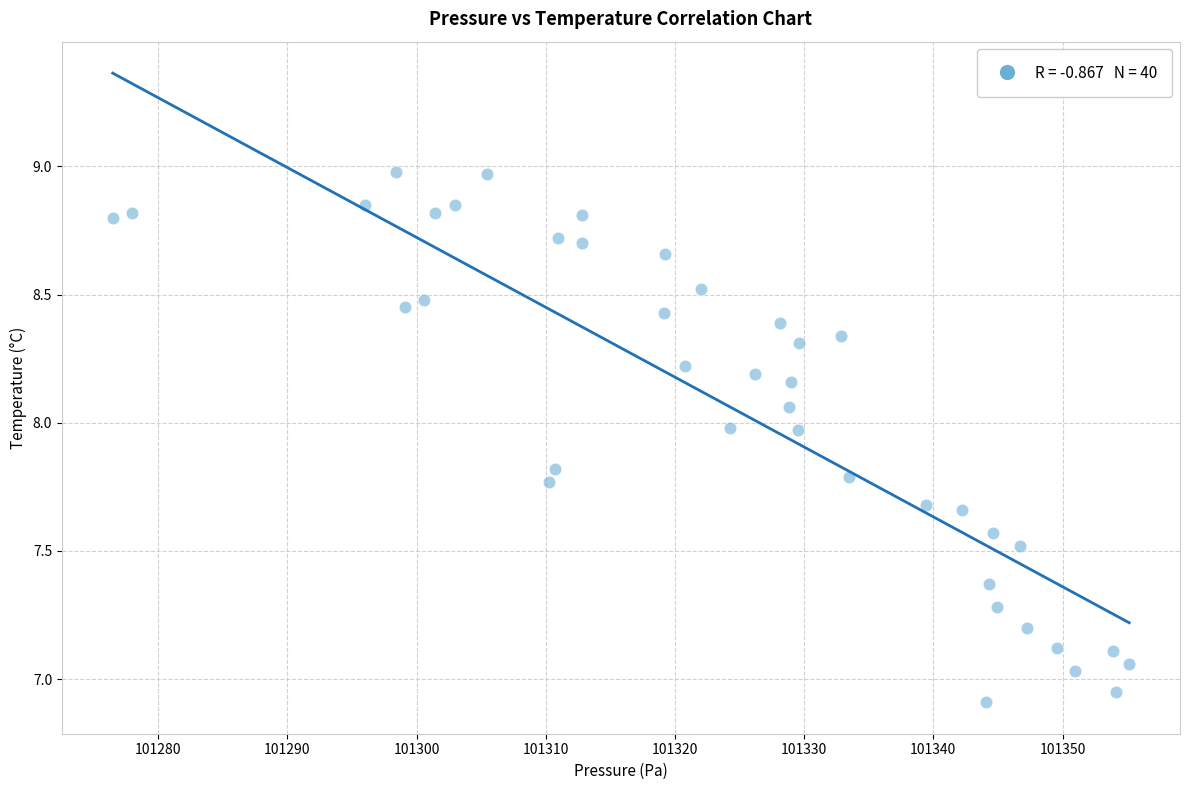

What is the range of Y values (max minus min)?

2.1